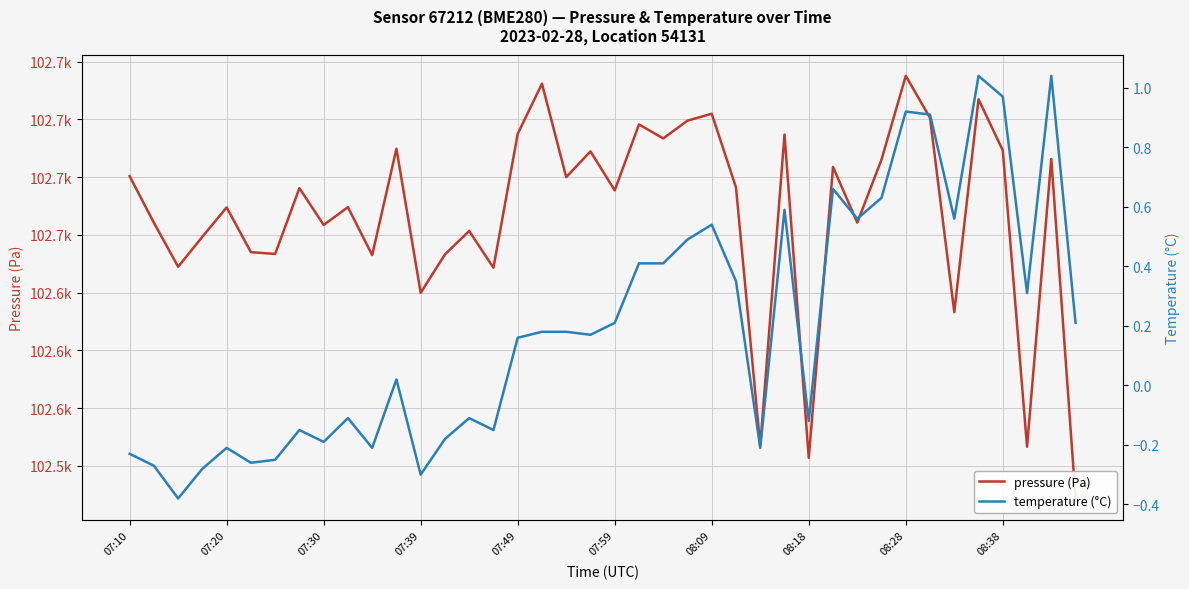

How many data points does each series have?

40